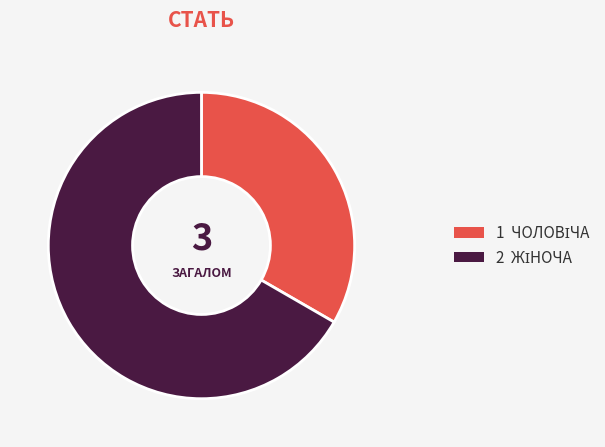

Is there any slice that represents more than half of the pie?

Yes